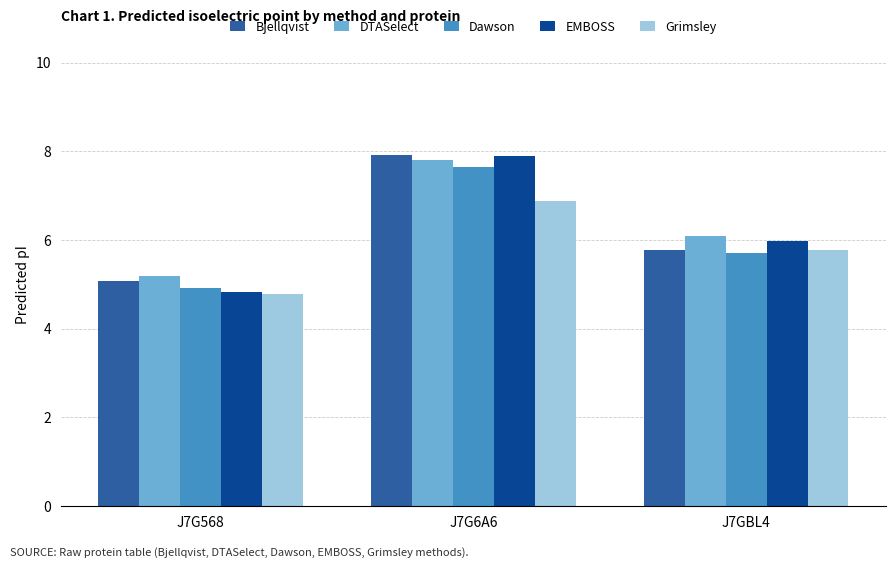

Reading left to right, list all the values displayed in this chart.

Bjellqvist: 5.1	7.9	5.8
DTASelect: 5.2	7.8	6.1
Dawson: 4.9	7.6	5.7
EMBOSS: 4.8	7.9	6.0
Grimsley: 4.8	6.9	5.8